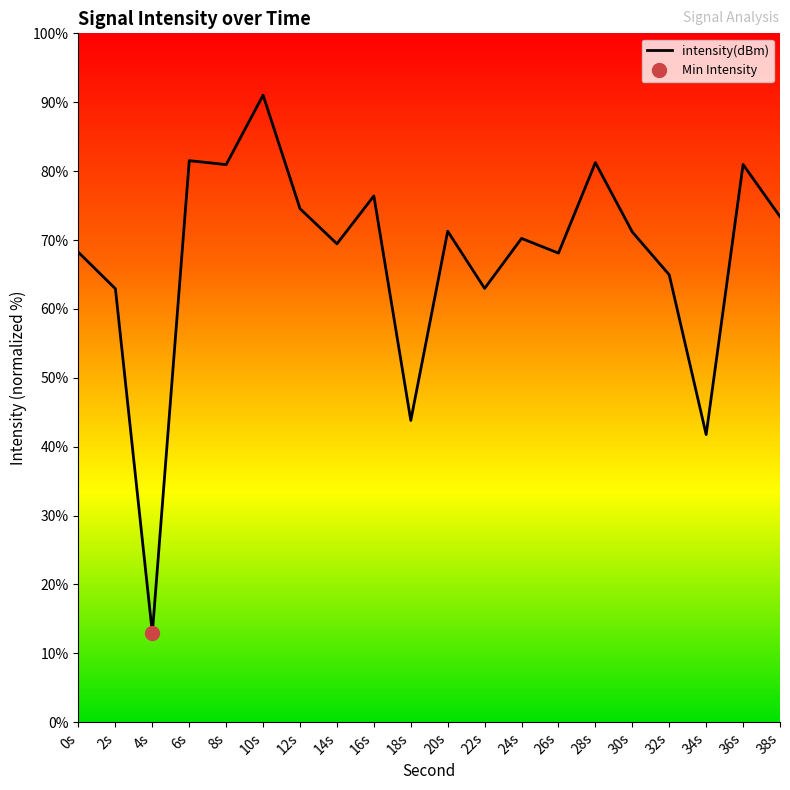

What is the label of the 20th point from the left?

38s